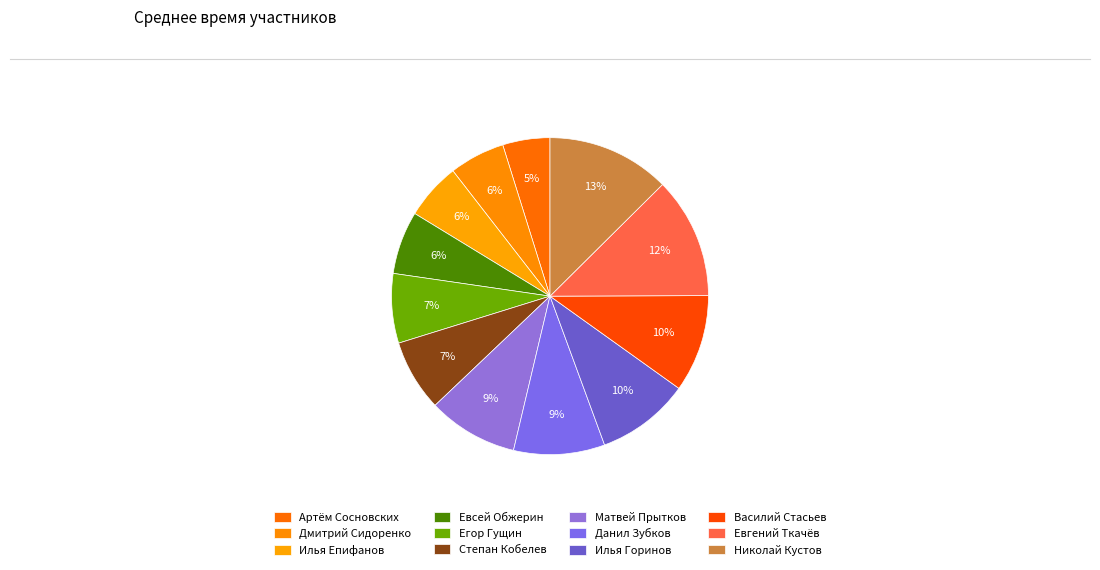

What percentage do Илья Епифанов and Евсей Обжерин together represent?

12.2%